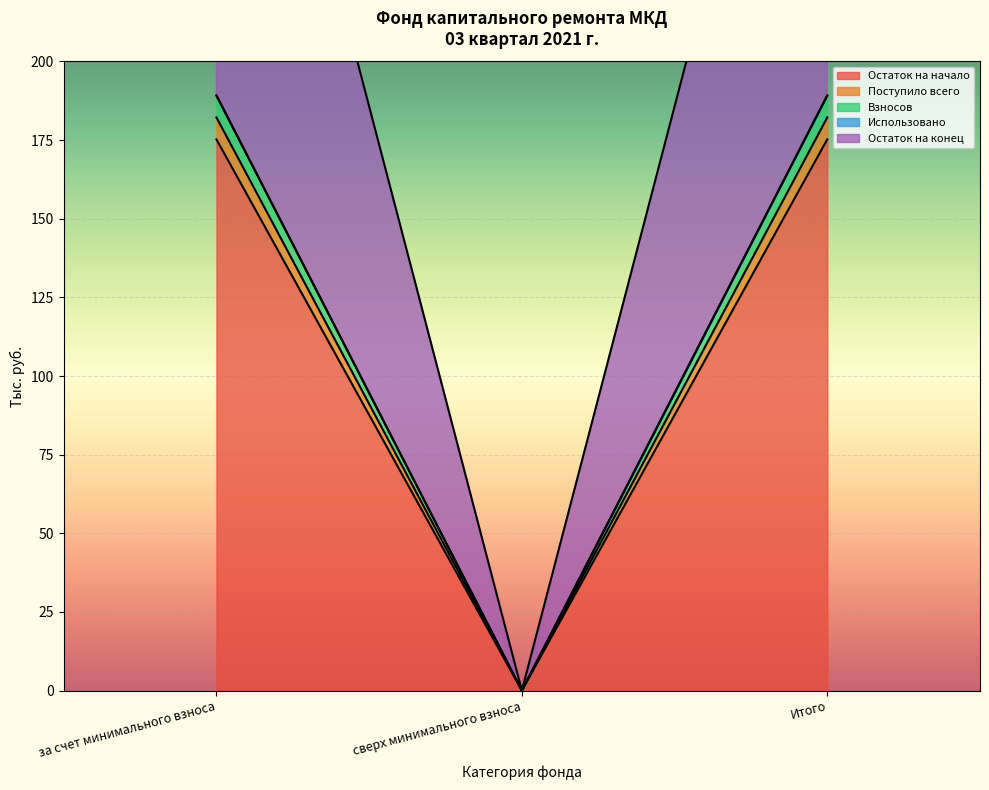

True or false: Остаток на начало has a value of 0.0 at сверх минимального взноса.

True